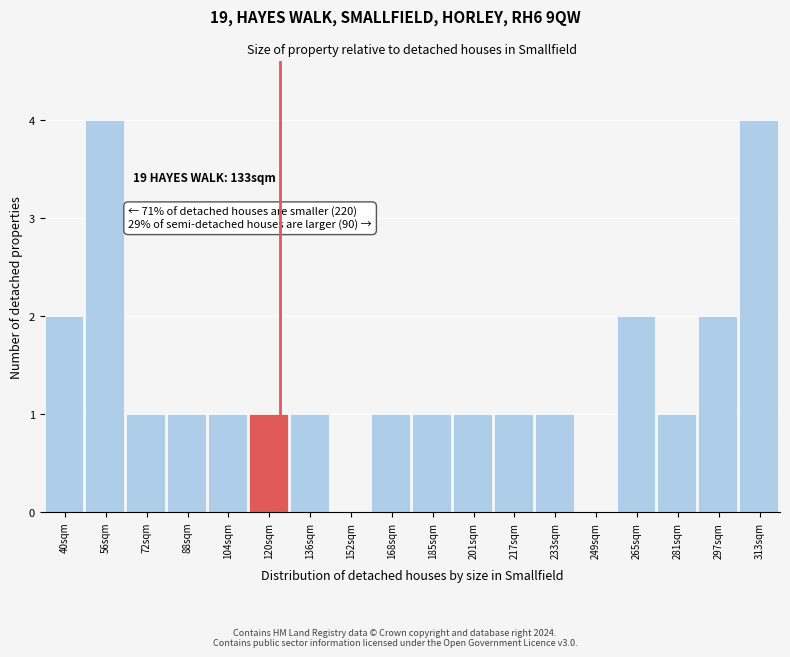

Reading left to right, transcribe all the data shown in this chart.

40sqm=2	56sqm=4	72sqm=1	88sqm=1	104sqm=1	120sqm=1	136sqm=1	152sqm=0	168sqm=1	185sqm=1	201sqm=1	217sqm=1	233sqm=1	249sqm=0	265sqm=2	281sqm=1	297sqm=2	313sqm=4